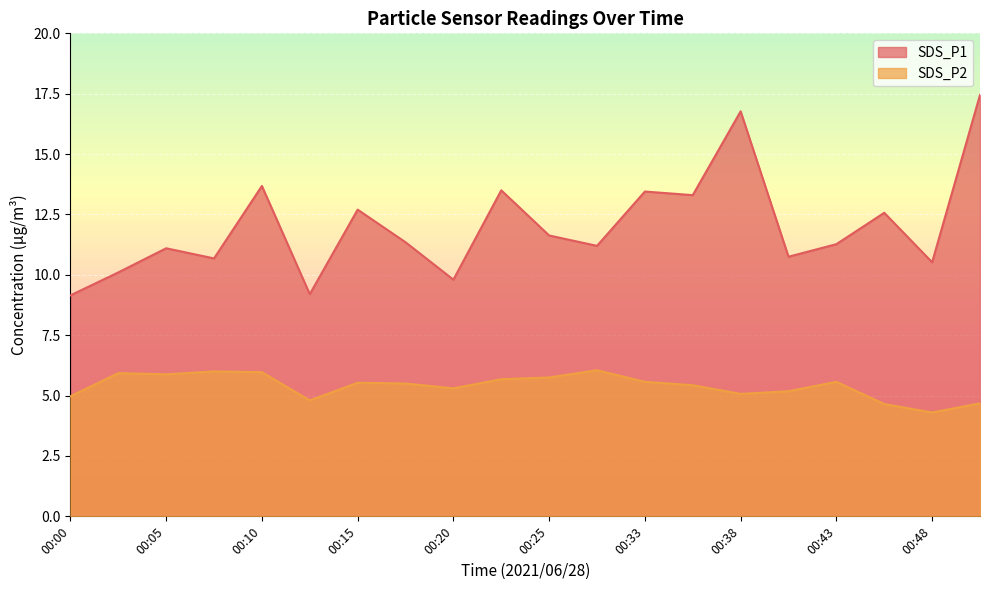

How many interior local peaks does the SDS_P2 series have?

5